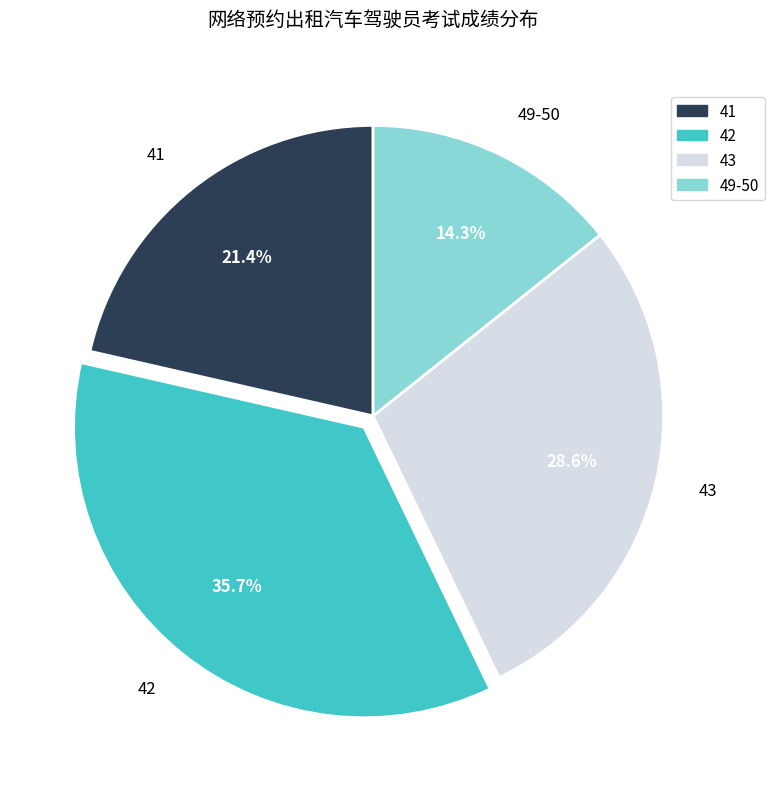

Which has a higher value, 49-50 or 43?

43